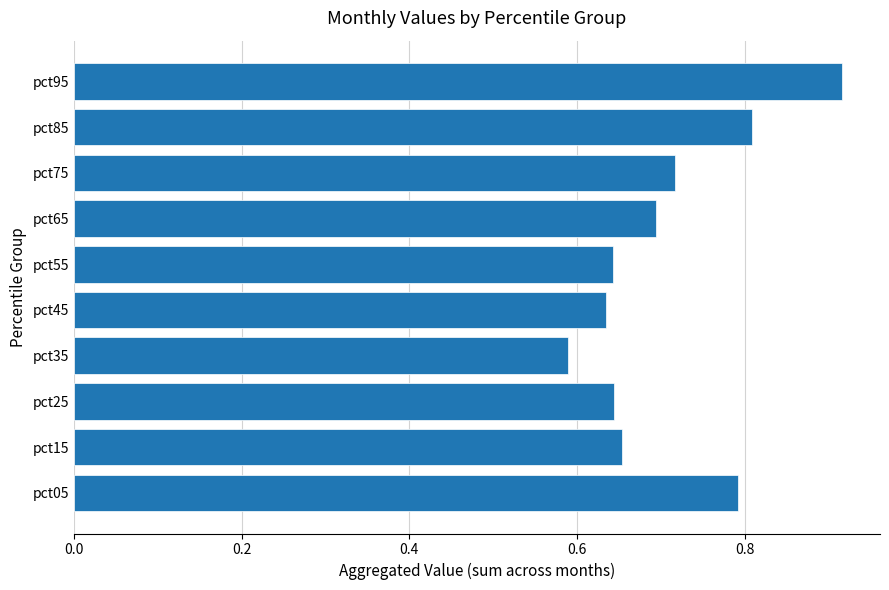

What is the difference between the maximum and minimum values?

0.3